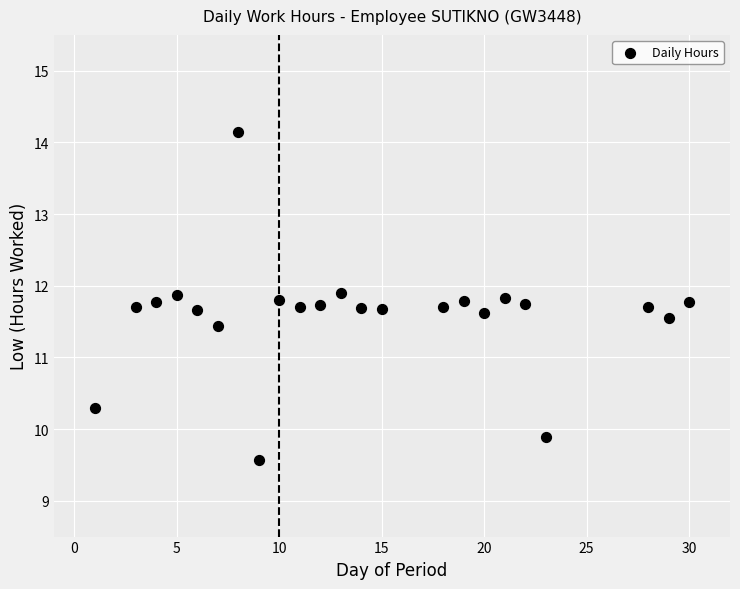

What is the range of X values (max minus min)?

29.0